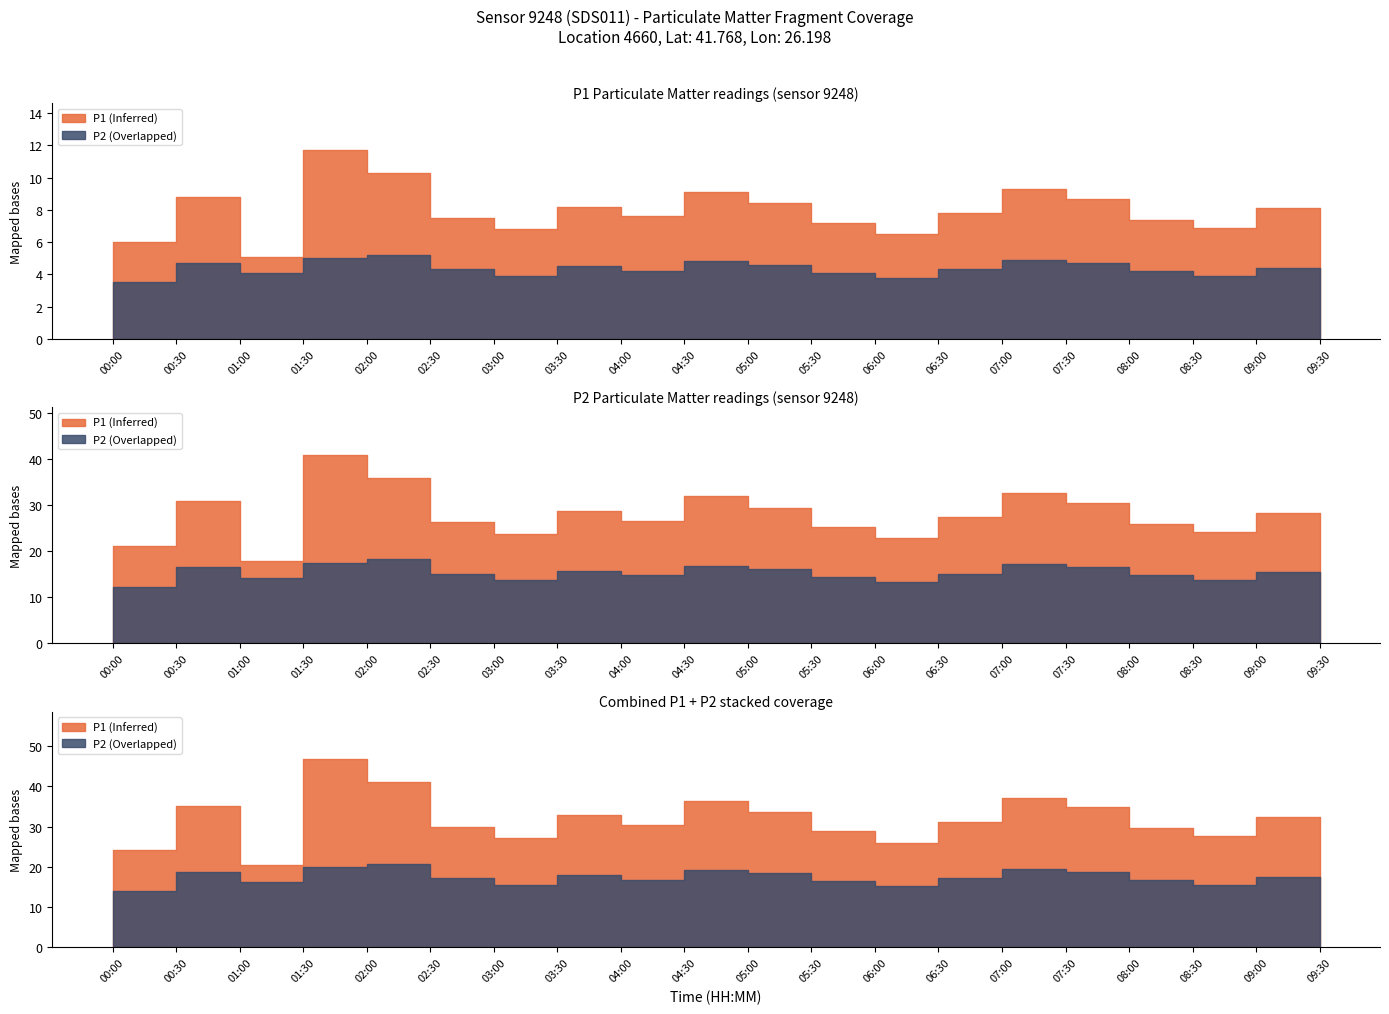

How many lines are shown in the chart?

2